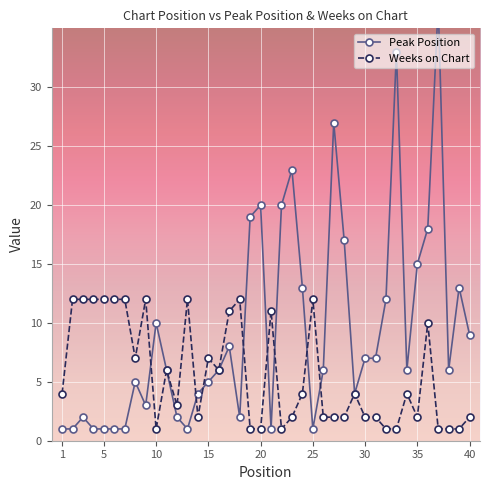

Rank the series by their maximum value, from highest to lowest.

Peak Position, Weeks on Chart